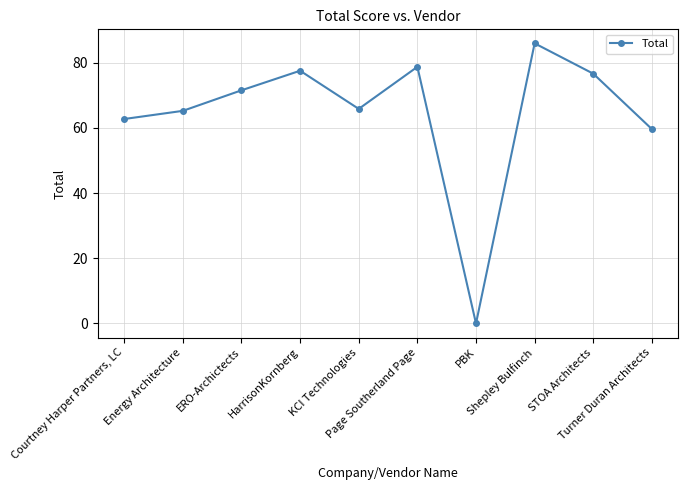

Reading right to left, transcribe all the data shown in this chart.

59.6	76.6	85.9	0.0	78.7	65.8	77.5	71.5	65.2	62.7